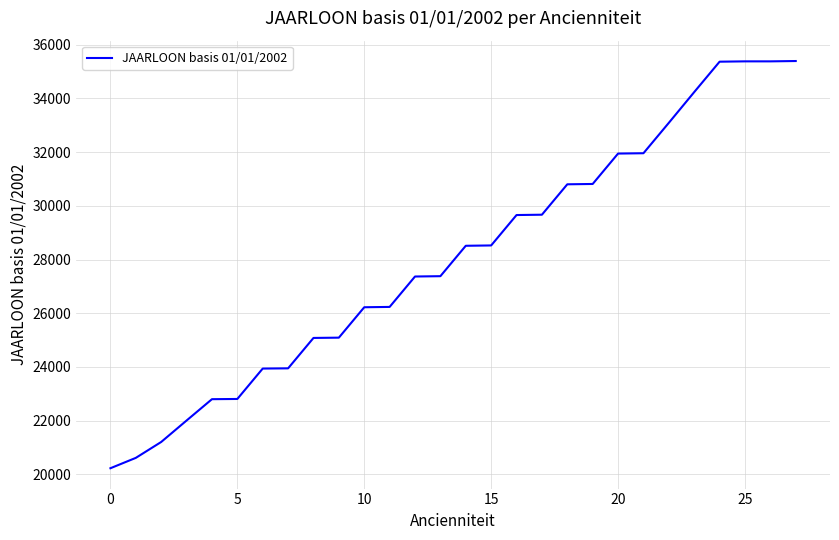

What is the sum of all values?

785622.6